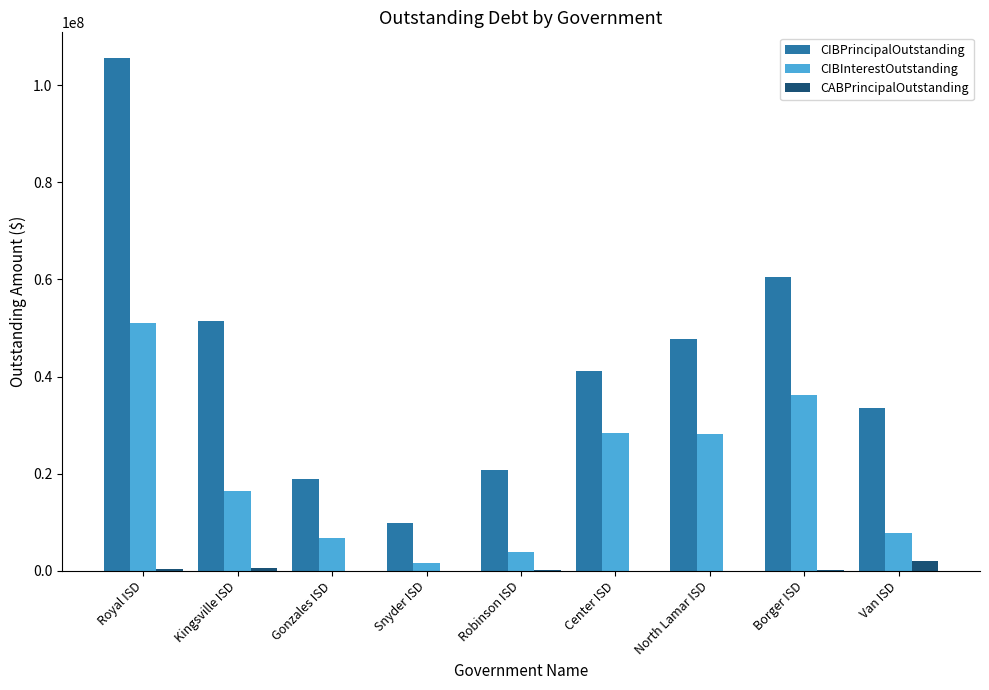

What is the maximum value shown in the chart?

105626000.0